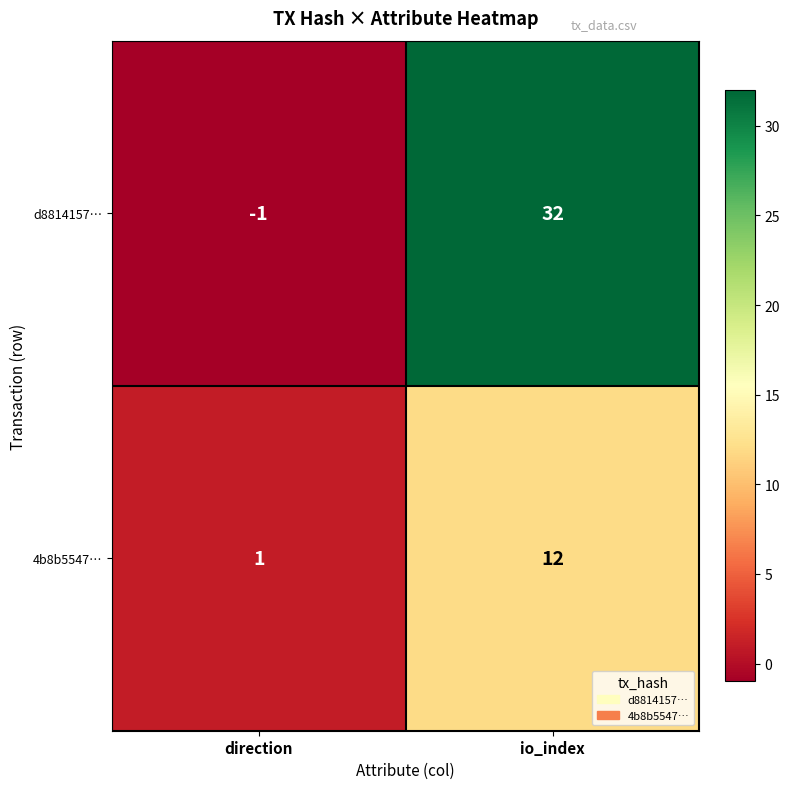

How many data points in 4b8b5547… are less than 12?

1